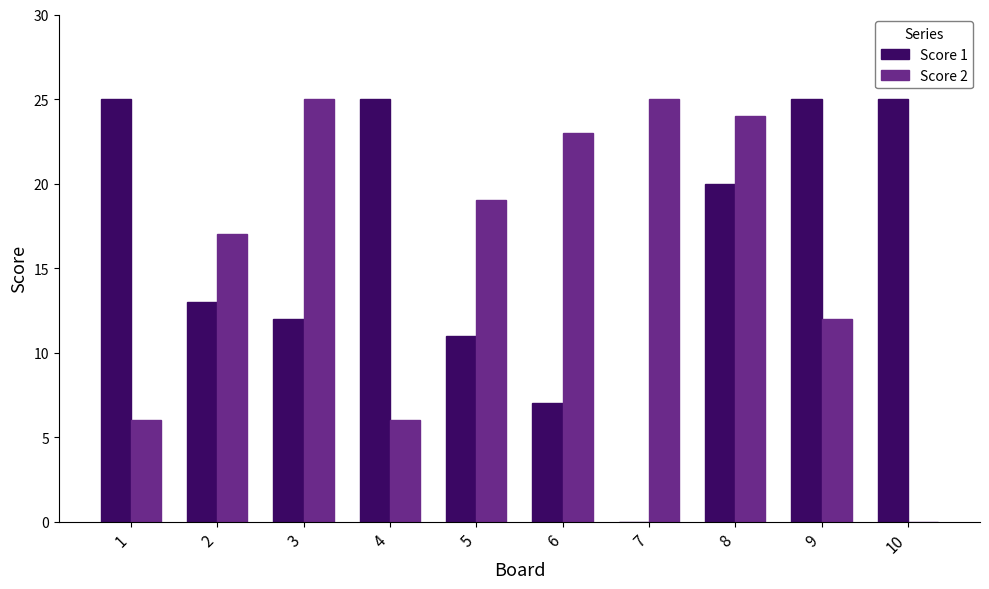

How many groups of bars are there?

10